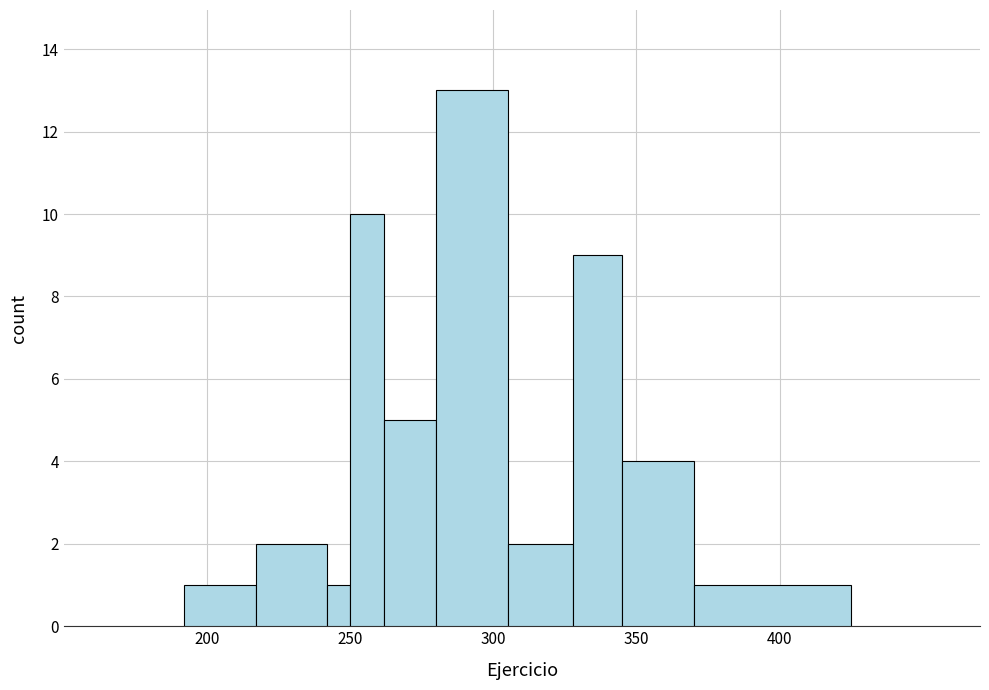

Read against the x-axis, roughly where is the centre of the tallest bar?

295